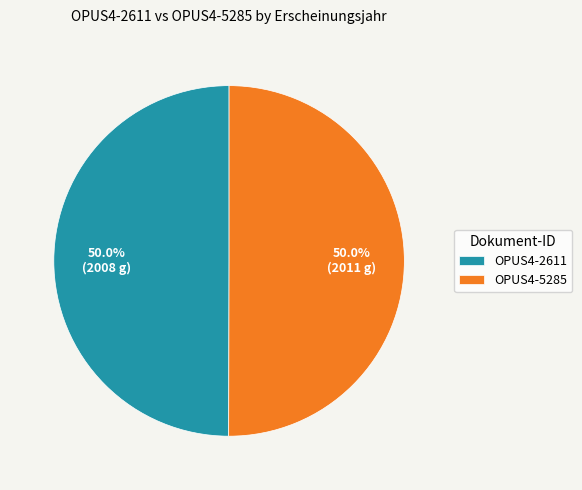

How much of the chart is everything except OPUS4-5285?

50.0%